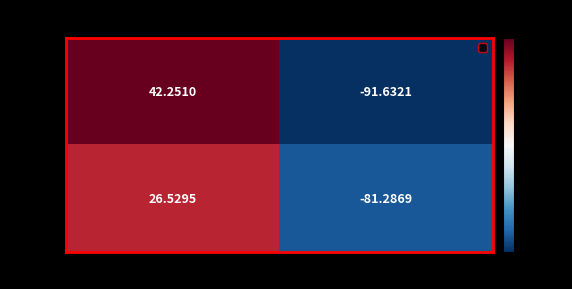

Count the number of data series in this chart.

2